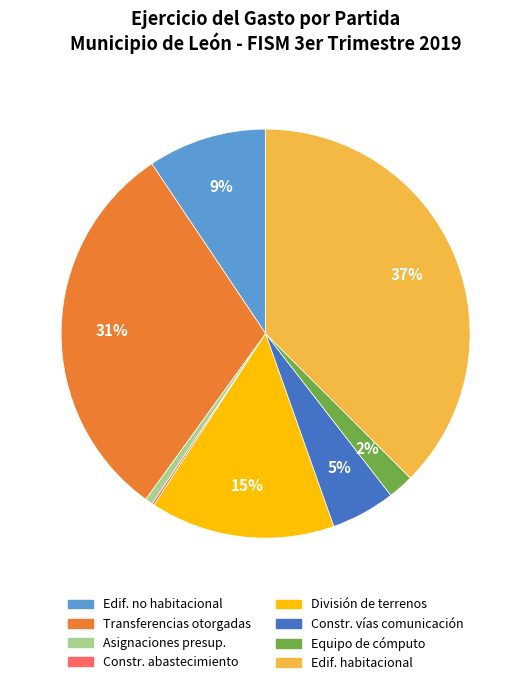

Is it true that Constr. vías comunicación is 19% of the pie?

False